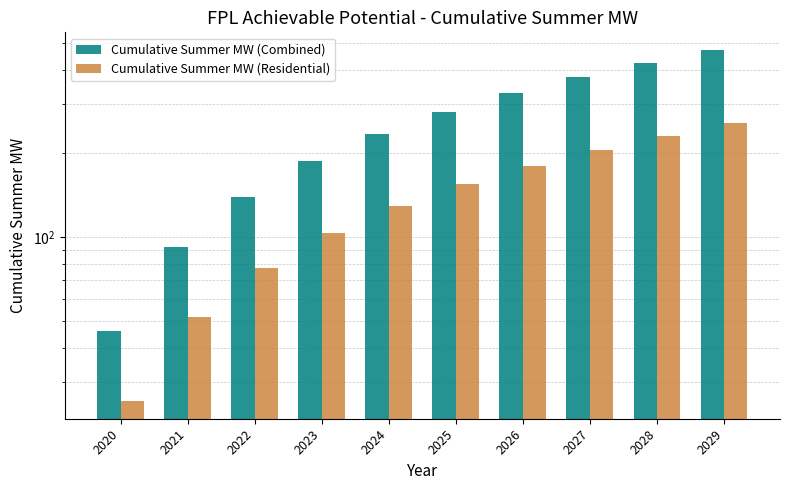

Where does the Cumulative Summer MW (Combined) series first go above 282?

2025